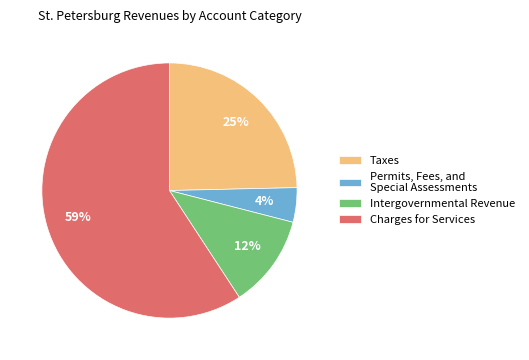

How many segments does this pie chart have?

4